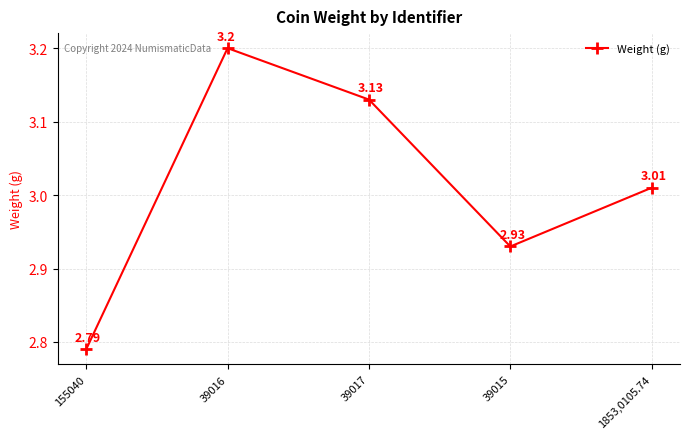

Rank the categories by value from lowest to highest.

155040, 39015, 1853,0105.74, 39017, 39016